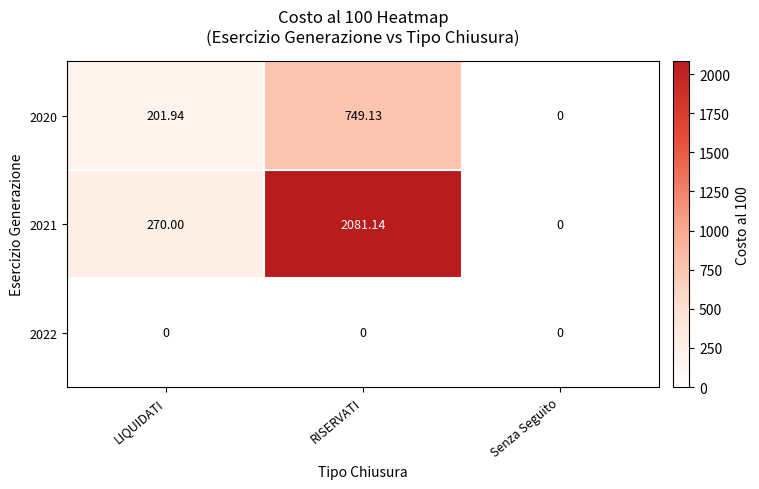

Is the value of 2020 at RISERVATI greater than the value of 2022 at RISERVATI?

Yes